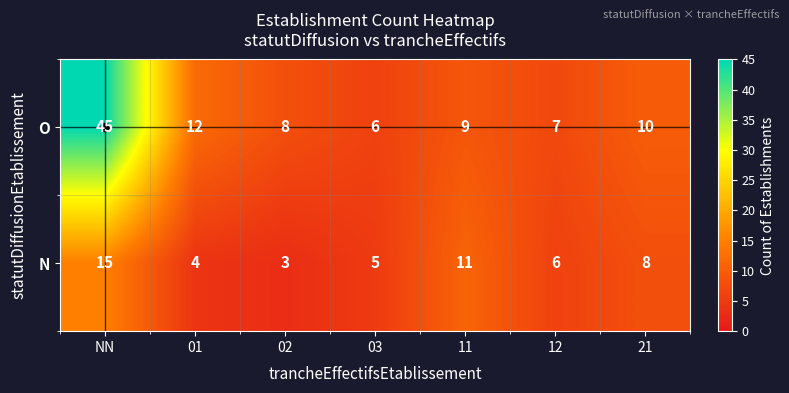

Which series has the largest range (max minus min)?

O